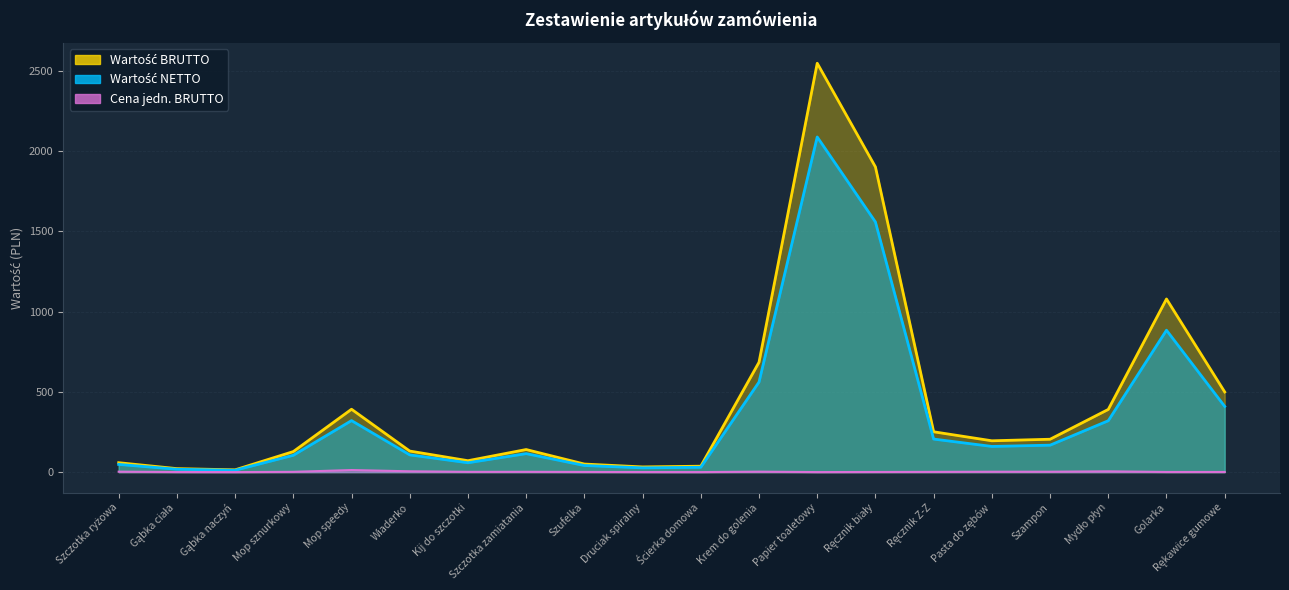

List the labels in order of Wartość NETTO value, largest first.

Papier toaletowy, Ręcznik biały, Golarka, Krem do golenia, Rękawice gumowe, Mop speedy, Mydło płyn, Ręcznik Z-Z, Szampon, Pasta do zębów, Szczotka zamiatania, Wiaderko, Mop sznurkowy, Kij do szczotki, Szczotka ryżowa, Szufelka, Ścierka domowa, Druciak spiralny, Gąbka ciała, Gąbka naczyń